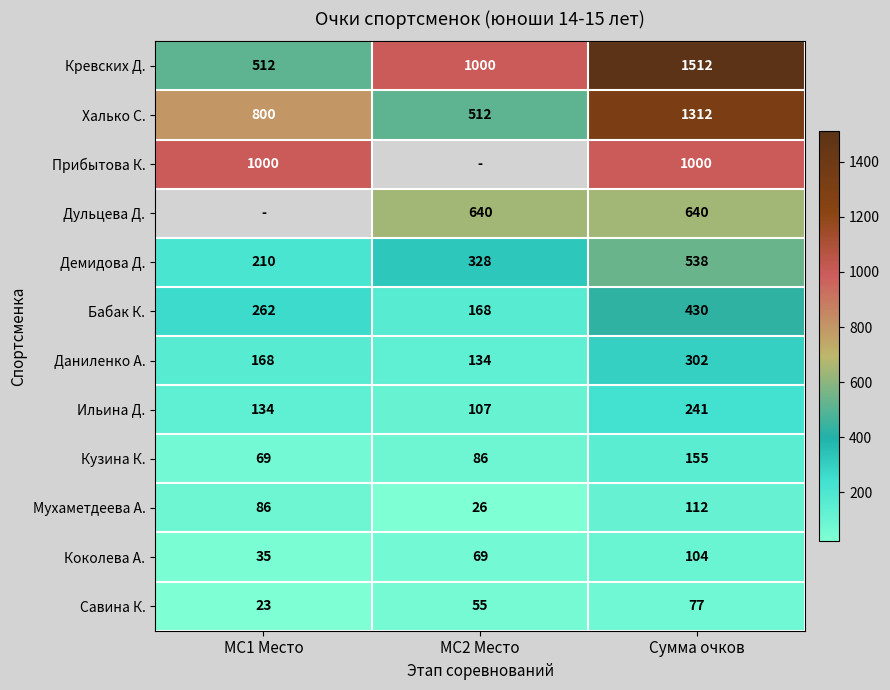

At which category is the sum across all series the highest?

Сумма очков